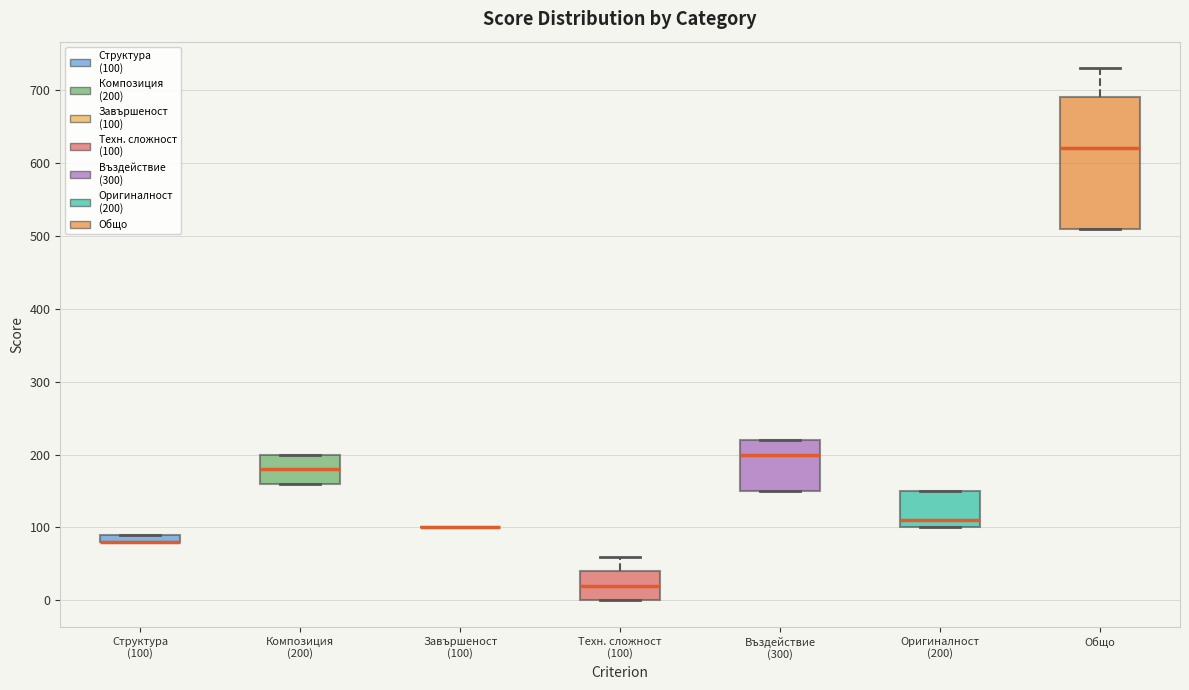

Which box is the tallest, from its lower edge to its upper edge?

Общо